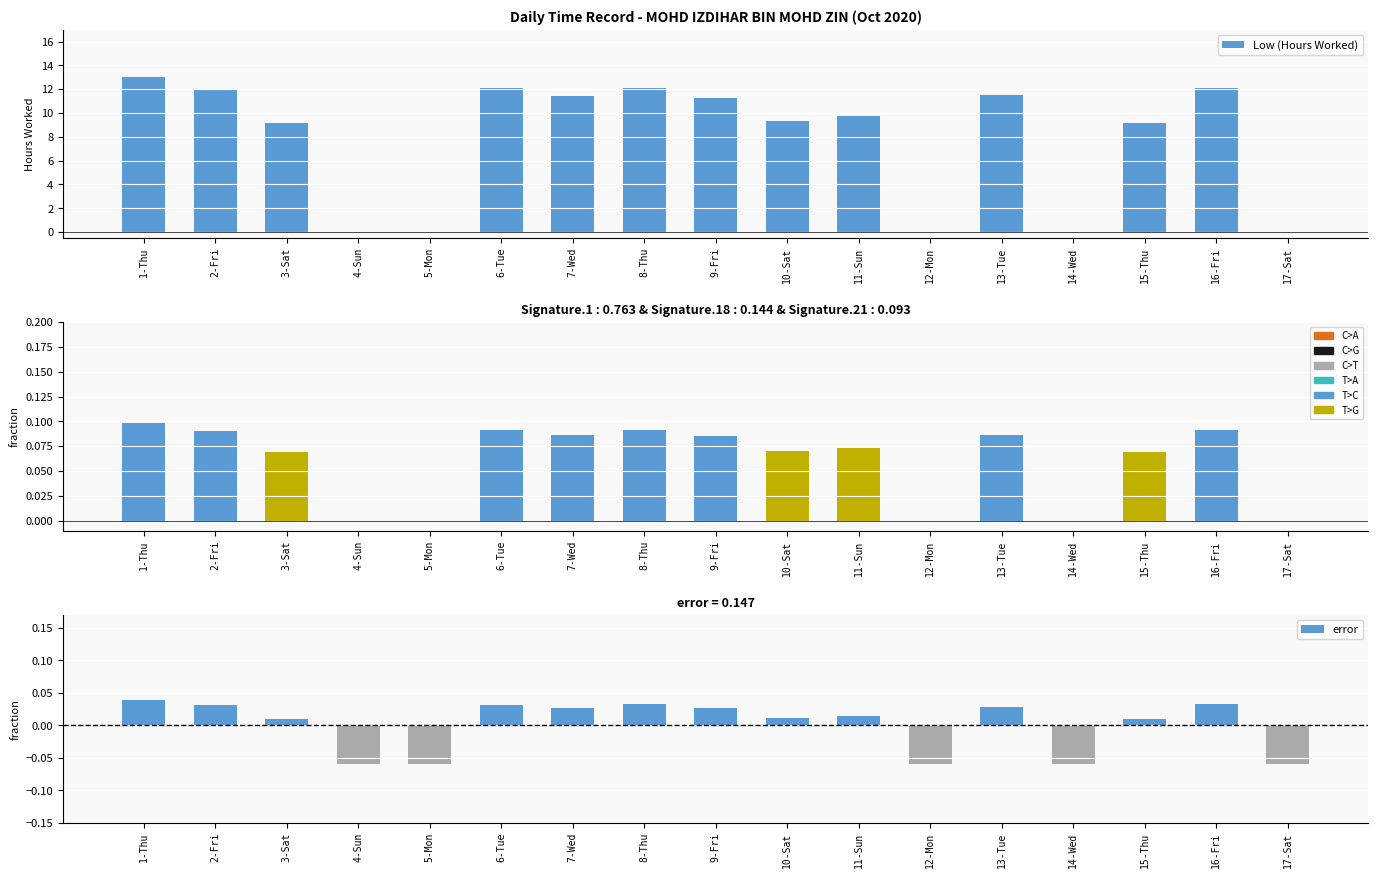

At which category is the sum across all series the highest?

1-Thu